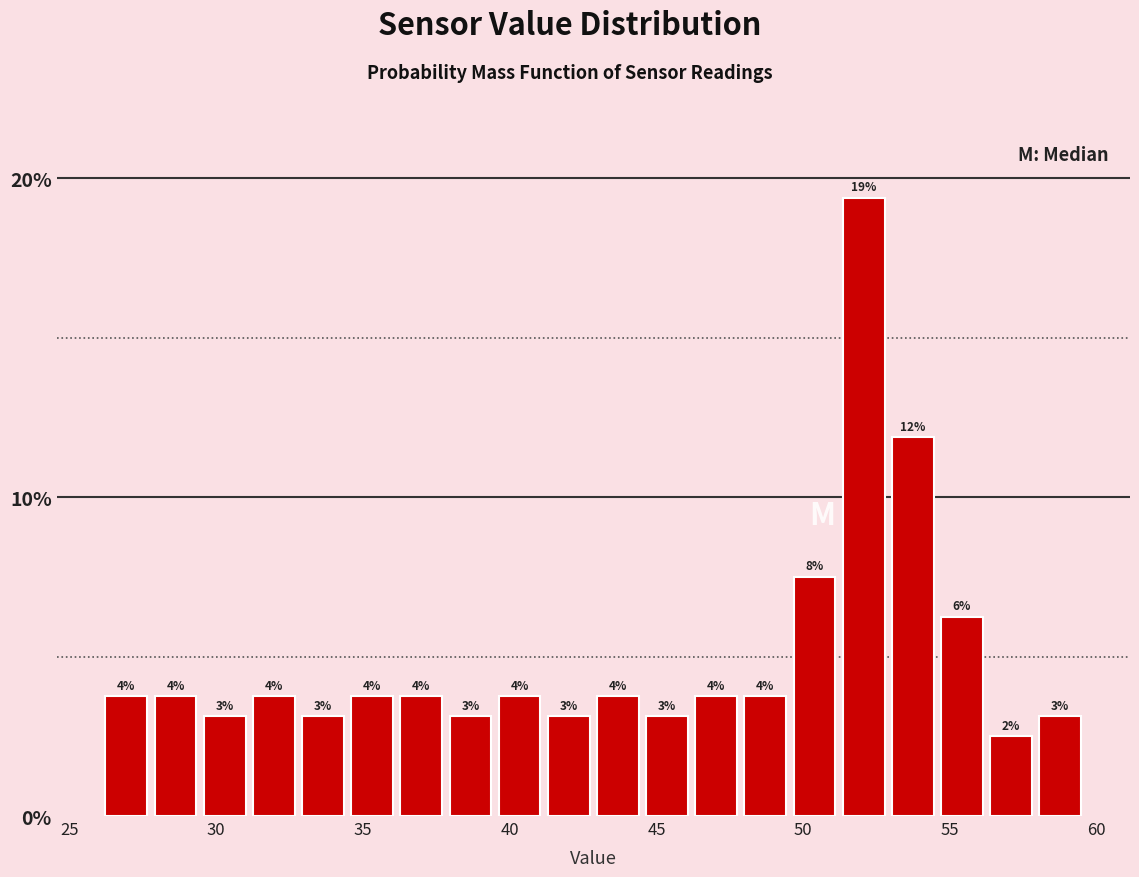

Read against the x-axis, roughly where is the centre of the tallest bar?

52.0